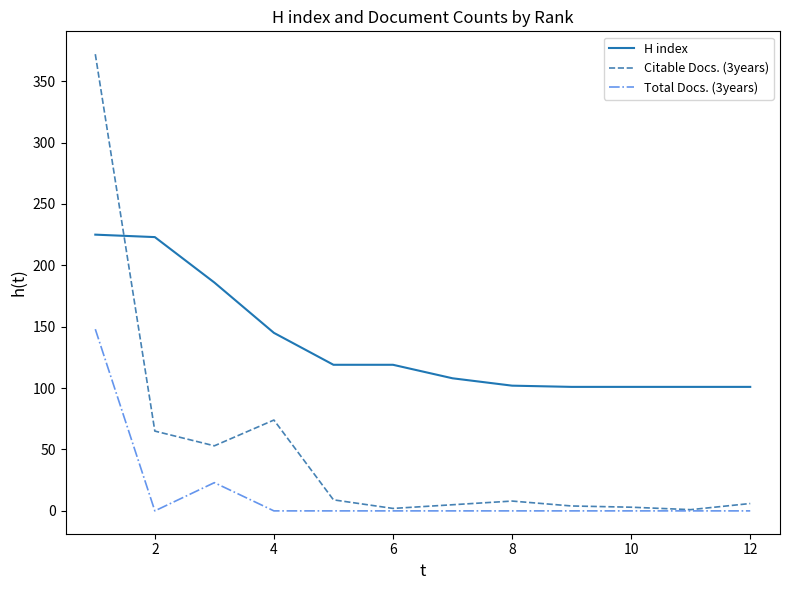

Which series ends up on top after the final intersection of Citable Docs. (3years) and H index?

H index